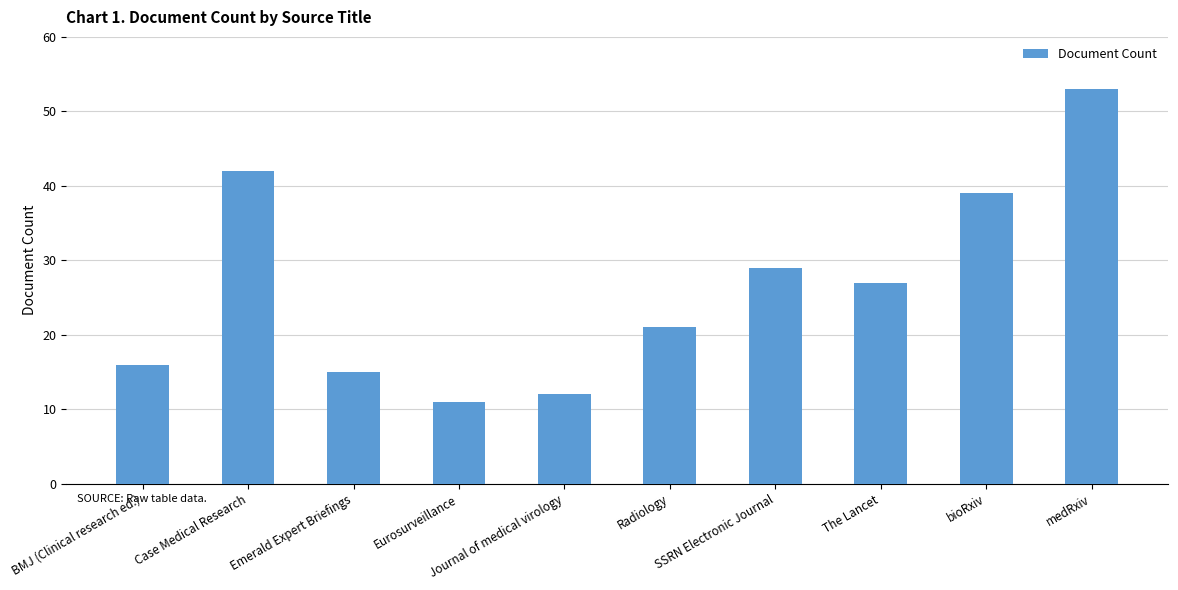

How many bars are there in total?

10